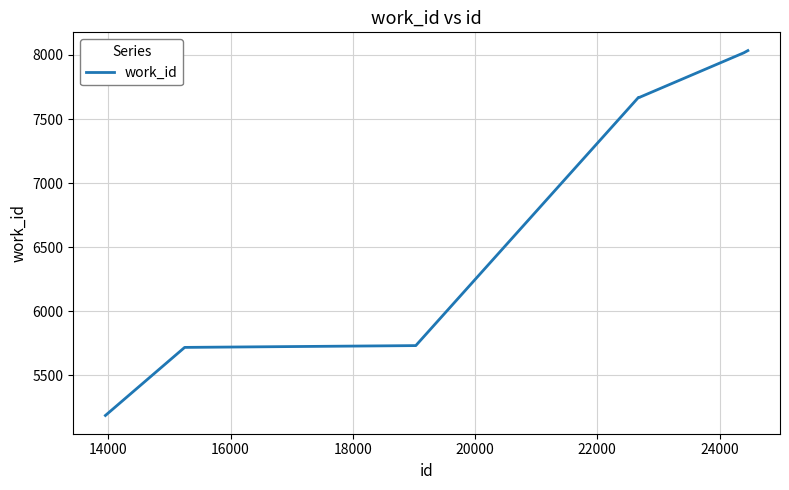

What is the maximum value shown in the chart?

8034